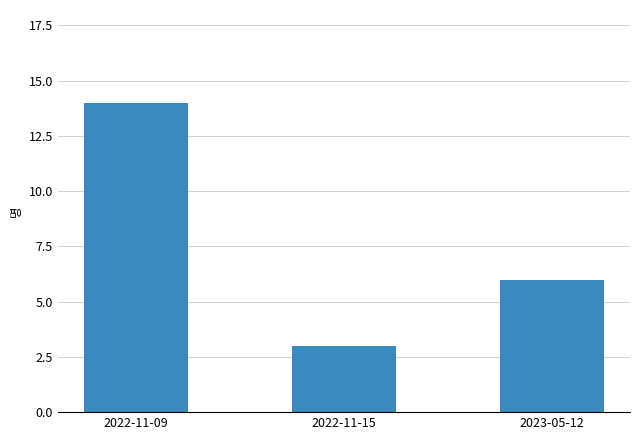

What position from the left is 2022-11-15?

2